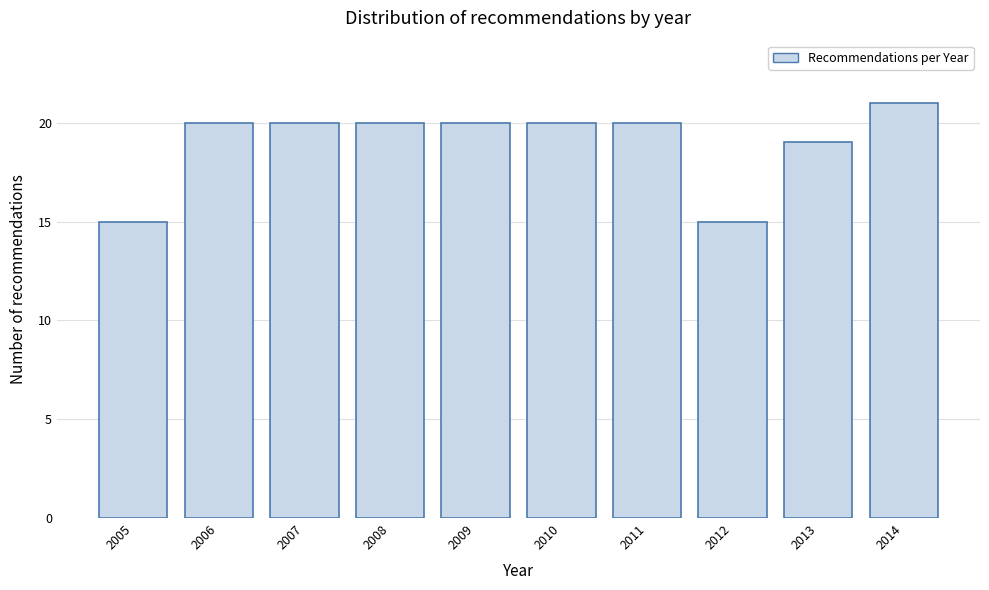

Reading left to right, what are all the values shown in this chart?

15	20	20	20	20	20	20	15	19	21